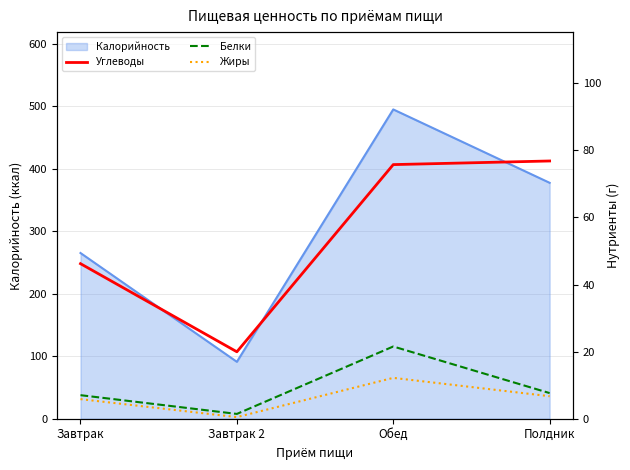

At how many categories does at least one series exceed 6?

4